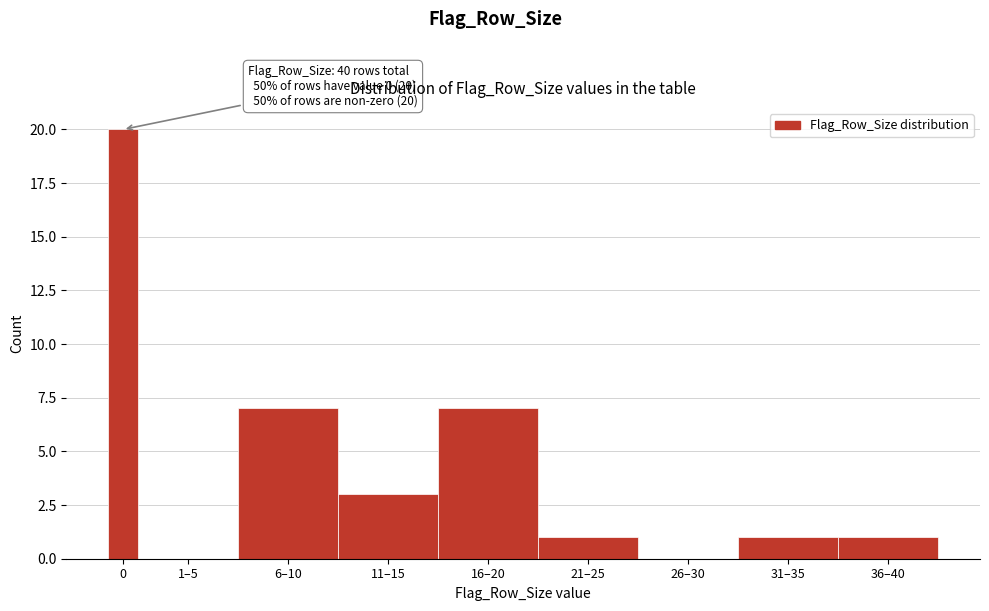

Reading left to right, extract all data points from this chart.

0=20	1–5=0	6–10=7	11–15=3	16–20=7	21–25=1	26–30=0	31–35=1	36–40=1